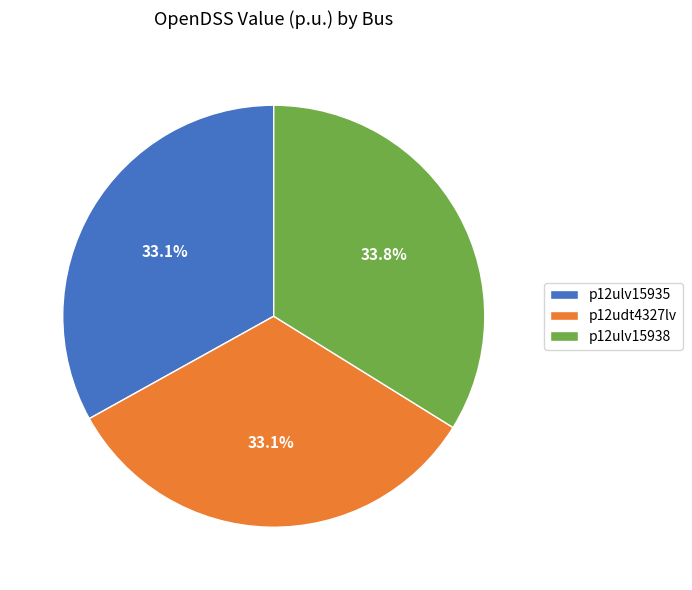

Does p12ulv15935 represent more than half of the total?

No